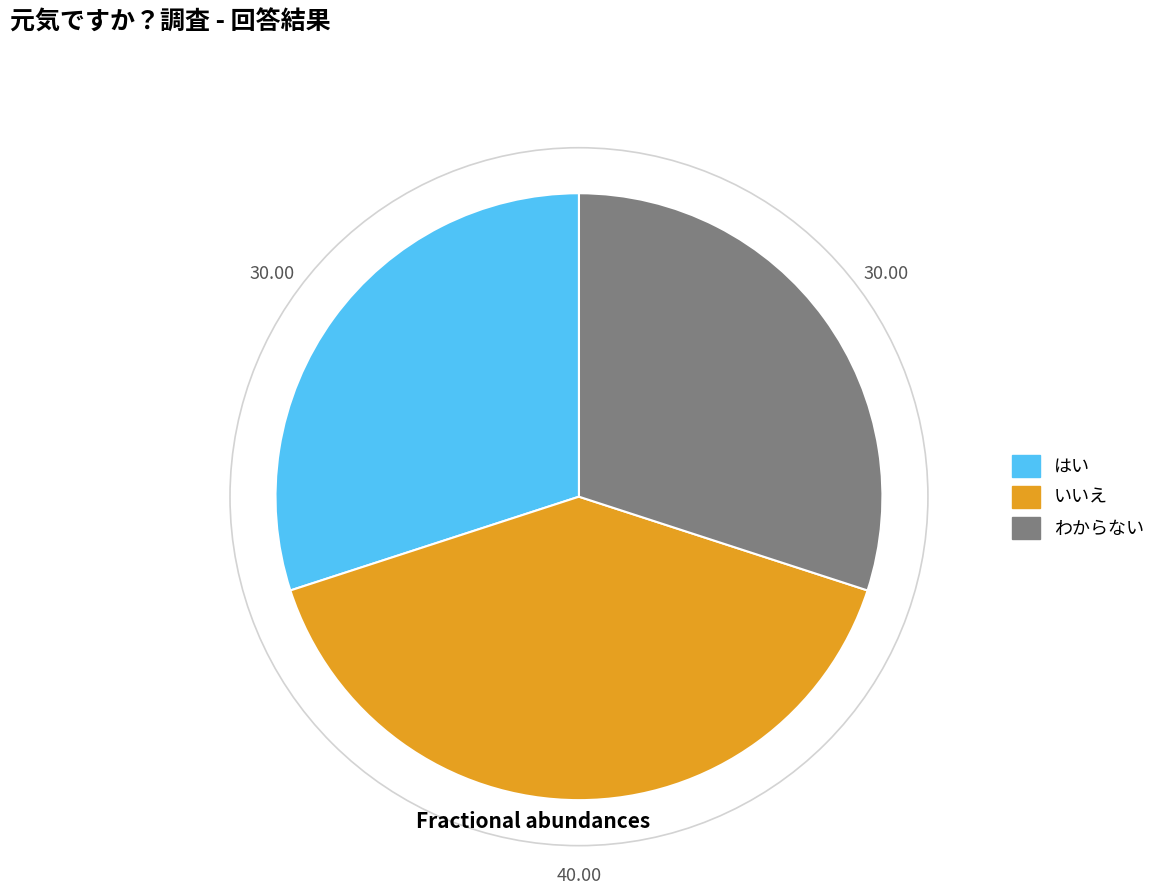

Which has a higher value, いいえ or はい?

いいえ